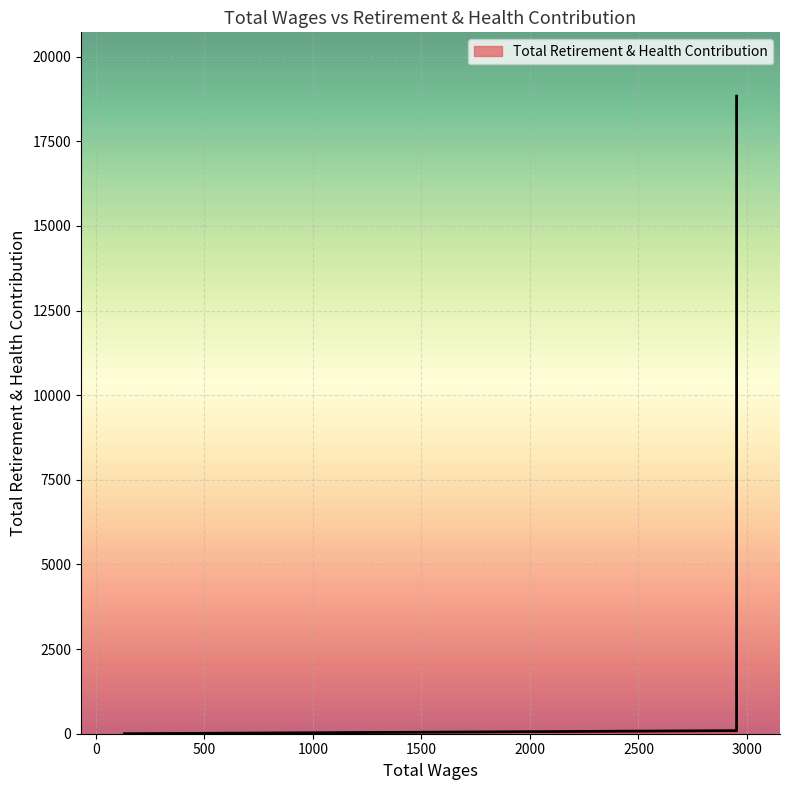

True or false: the data shows 9396 at 2952.0.

False